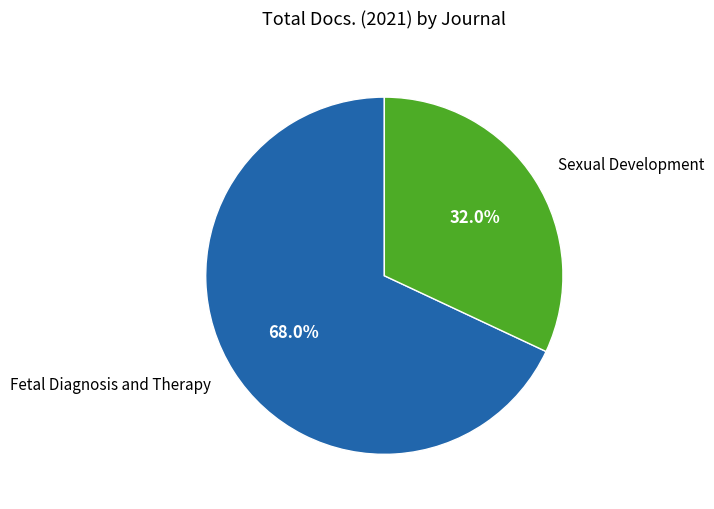

Between Fetal Diagnosis and Therapy and Sexual Development, which is larger?

Fetal Diagnosis and Therapy